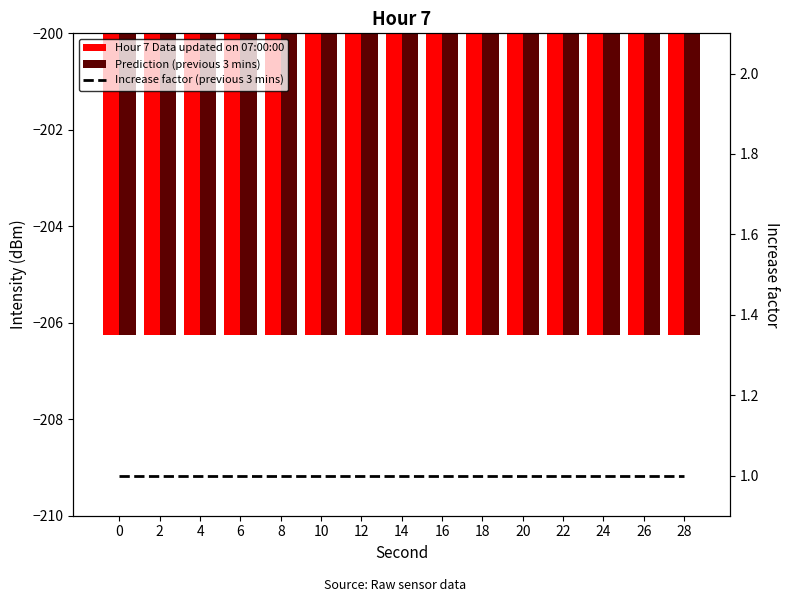

What is the highest value of the Increase factor (previous 3 mins) series?

1.0